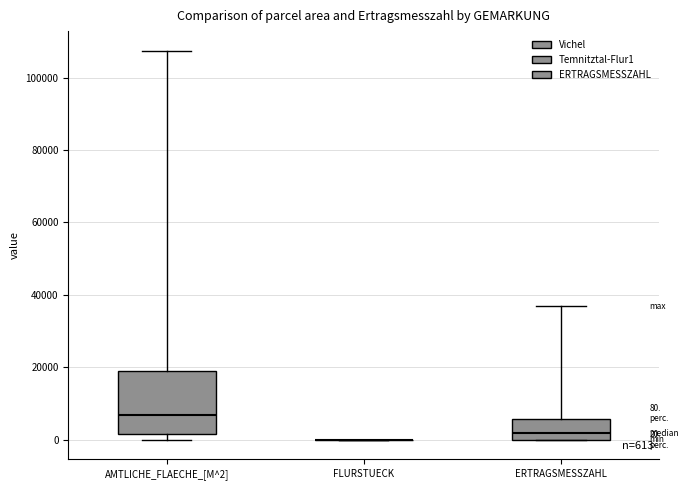

Which box is the tallest, from its lower edge to its upper edge?

AMTLICHE_FLAECHE_[M^2]